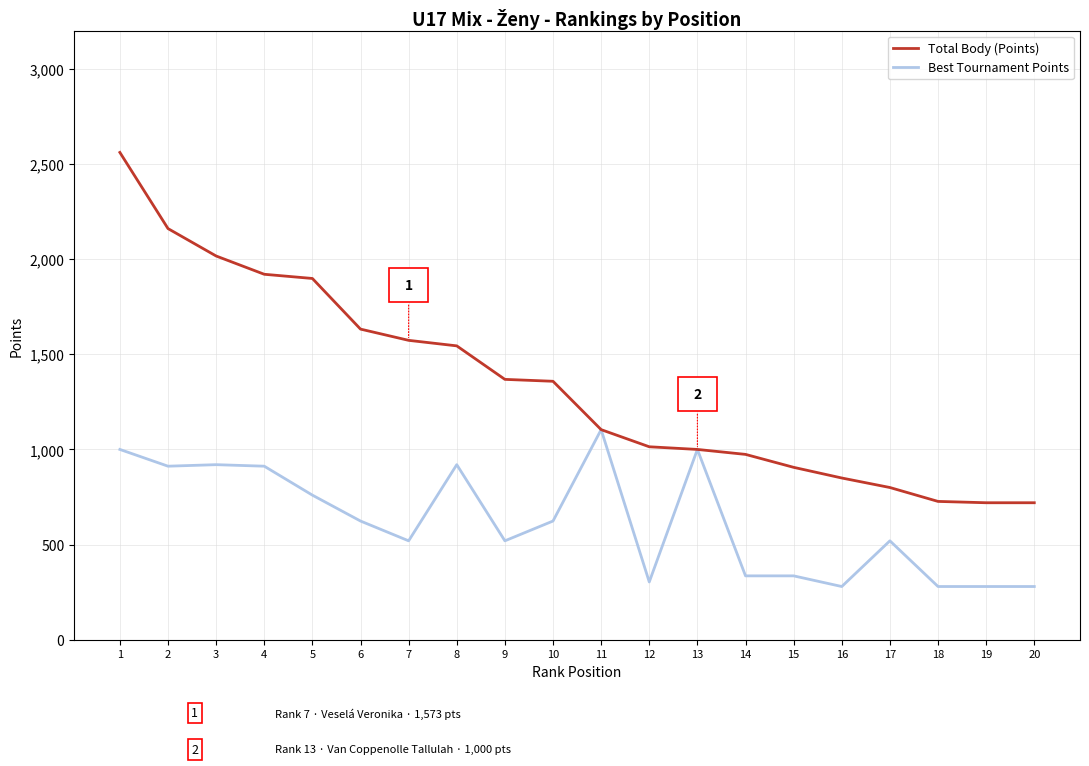

Is the value of Total Body (Points) at 1 greater than the value of Best Tournament Points at 8?

Yes